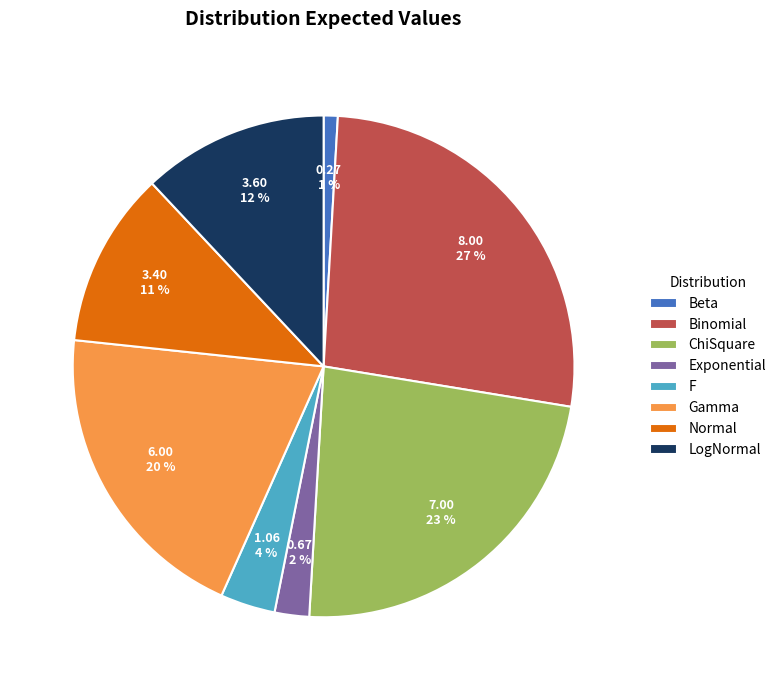

To the nearest percent, what is the average slice percentage?

12%